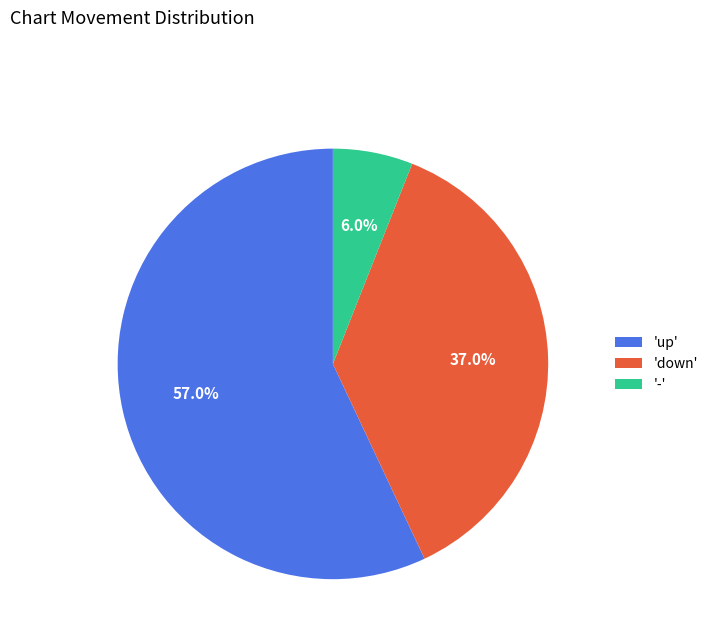

Is the sum of 'up' and '-' greater than half?

Yes